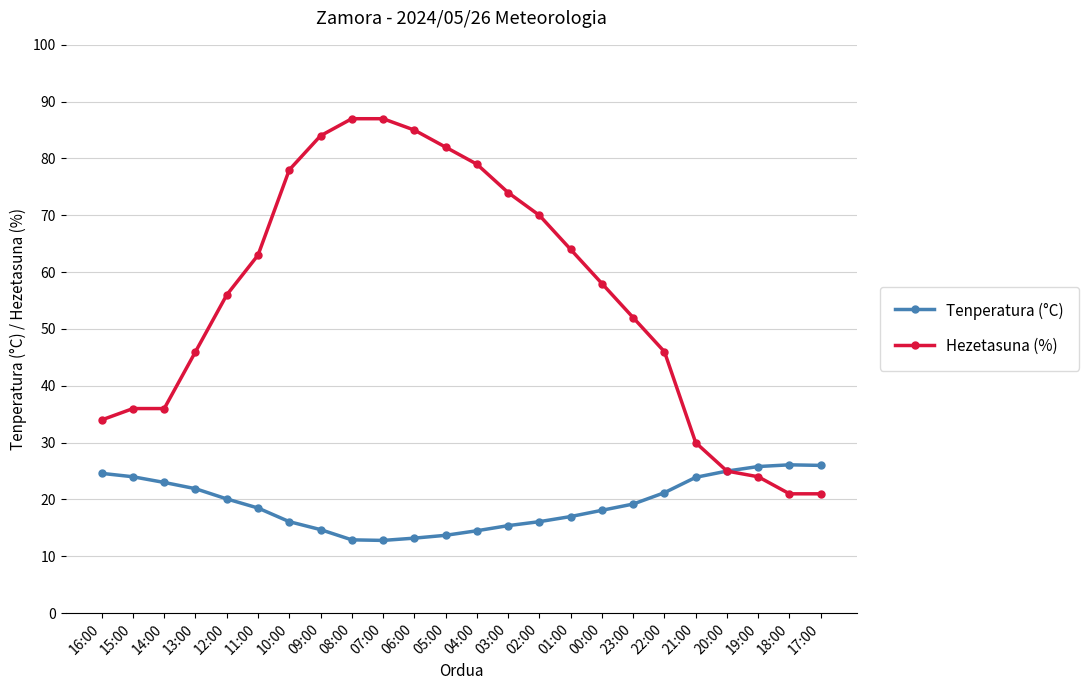

What is the difference between the maximum and minimum values in the Tenperatura (°C) series?

13.3